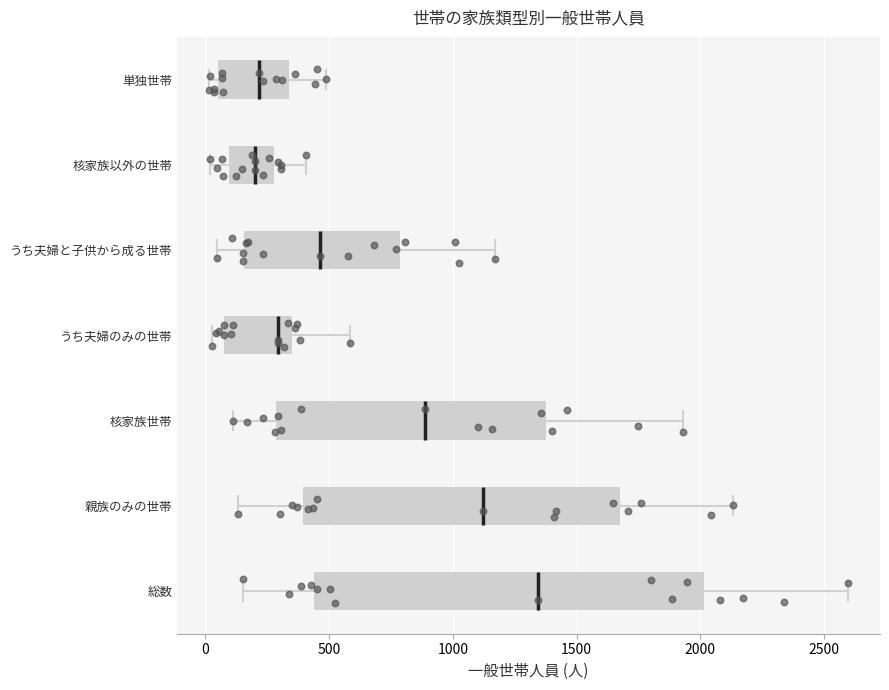

Reading bottom to top, read every box against the x-axis: the position of its median line, the range the box covers, and the ends of its whiskers. The values are not printed on the chart, so give them approximately, as read against the axis.

総数: median 1350, box 450 to 2000, whiskers 150 to 2600
親族のみの世帯: median 1100, box 400 to 1700, whiskers 150 to 2150
核家族世帯: median 900, box 300 to 1400, whiskers 100 to 1950
うち夫婦のみの世帯: median 300, box 100 to 350, whiskers 50 to 600
うち夫婦と子供から成る世帯: median 450, box 150 to 800, whiskers 50 to 1150
核家族以外の世帯: median 200, box 100 to 300, whiskers 0 to 400
単独世帯: median 200, box 50 to 350, whiskers 0 to 500